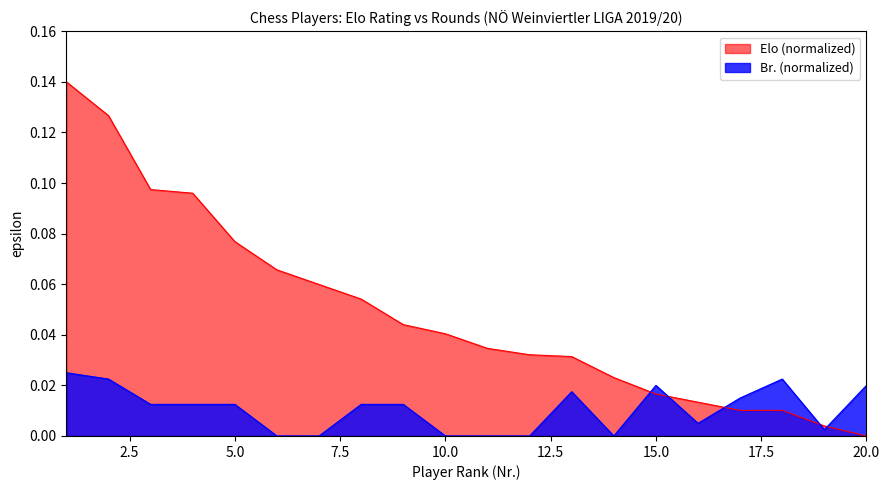

Which series has the largest total across all categories?

Elo (normalized)